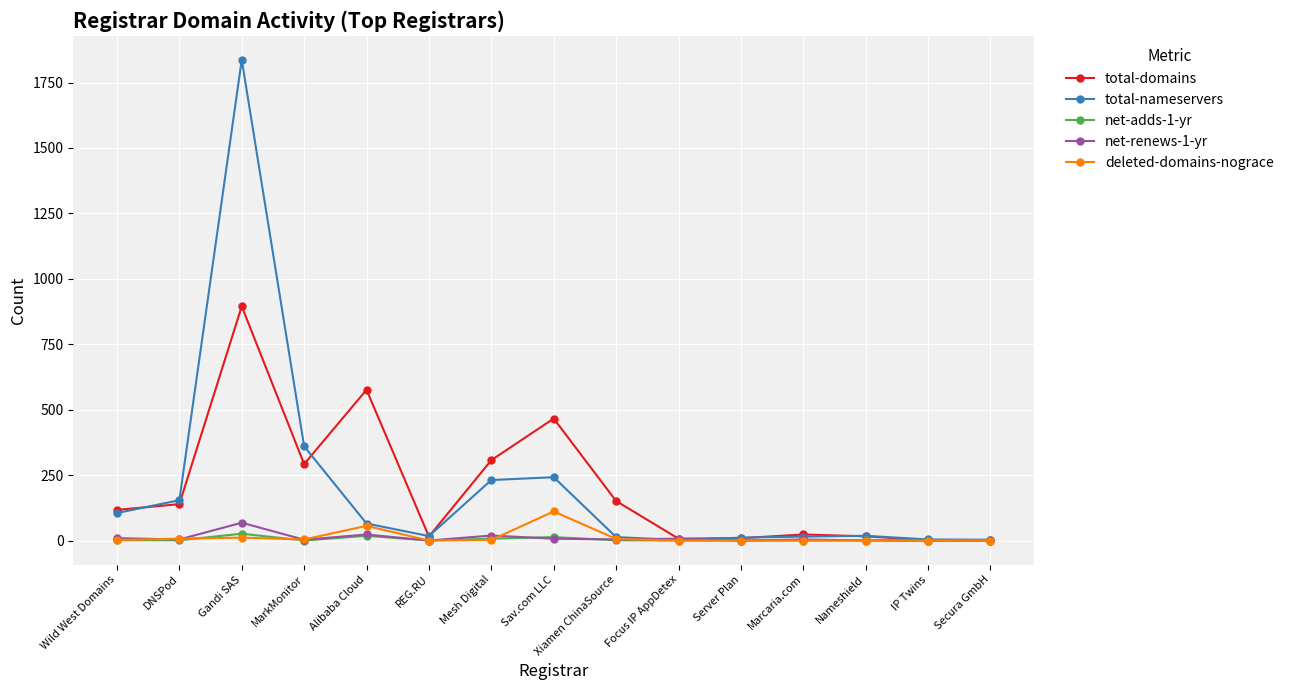

What is the greatest value displayed?

1837